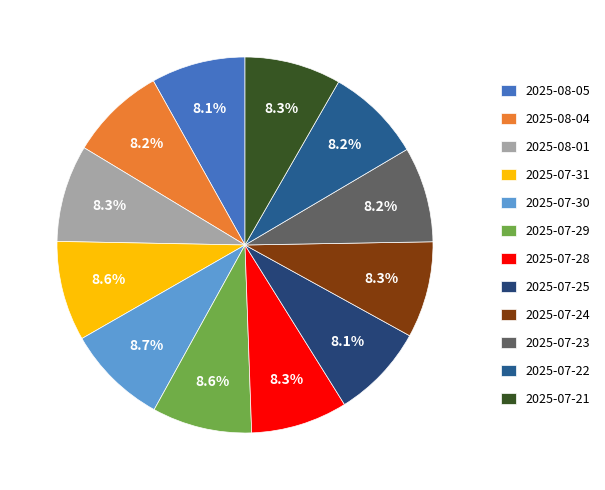

True or false: 2025-07-21 accounts for 23% of the total.

False